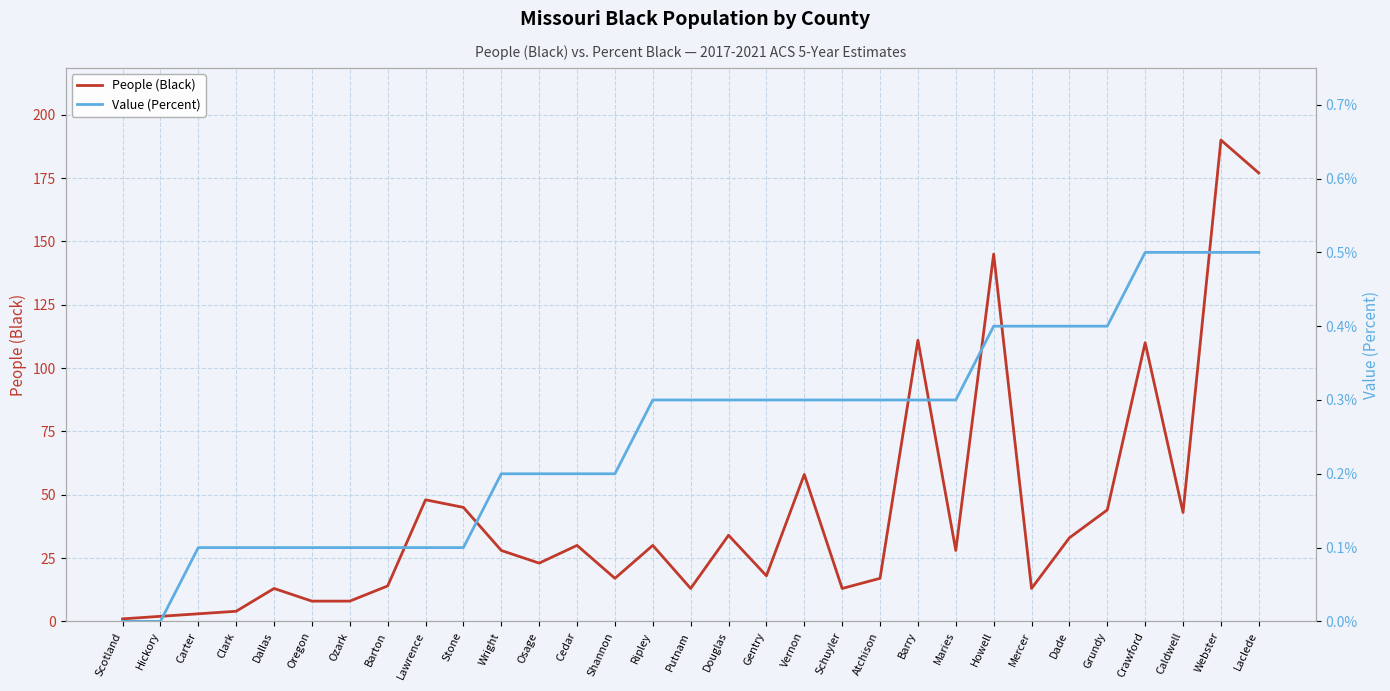

What value does the Value (Percent) series have at Wright?

0.2